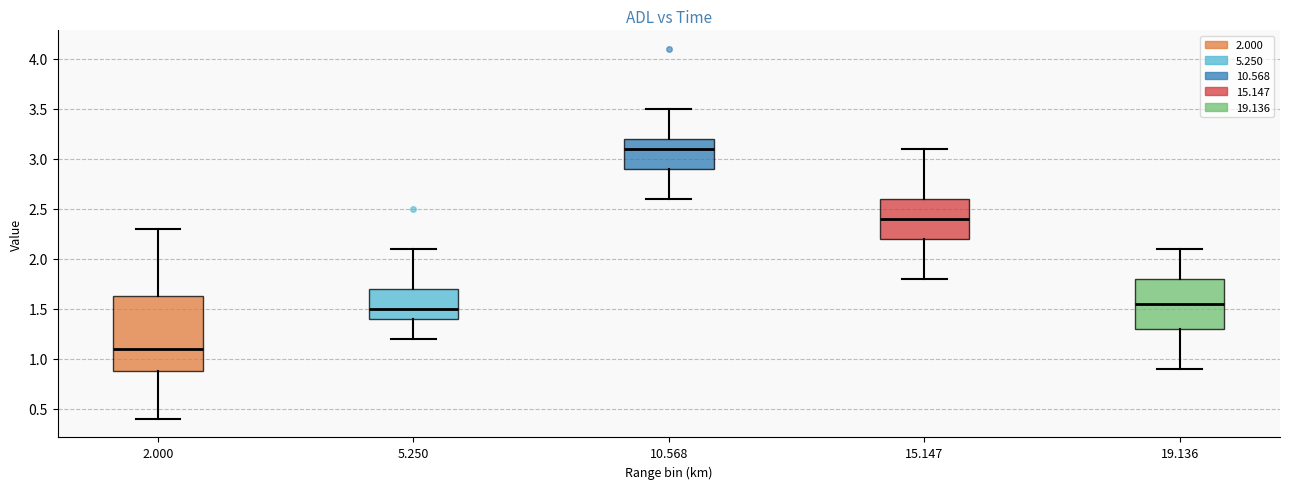

Reading left to right, read every box against the y-axis: the position of its median line, the range the box covers, and the ends of its whiskers. The values are not printed on the chart, so give them approximately, as read against the axis.

2.000: median 1.10, box 0.90 to 1.65, whiskers 0.40 to 2.30
5.250: median 1.50, box 1.40 to 1.70, whiskers 1.20 to 2.10
10.568: median 3.10, box 2.90 to 3.20, whiskers 2.60 to 3.50
15.147: median 2.40, box 2.20 to 2.60, whiskers 1.80 to 3.10
19.136: median 1.55, box 1.30 to 1.80, whiskers 0.90 to 2.10